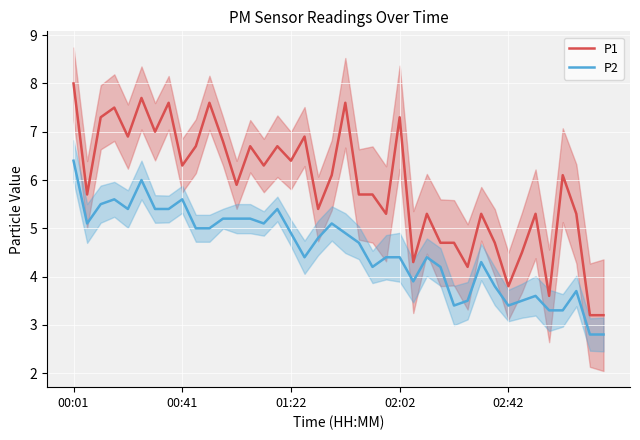

True or false: P2 and P1 cross at least once.

False